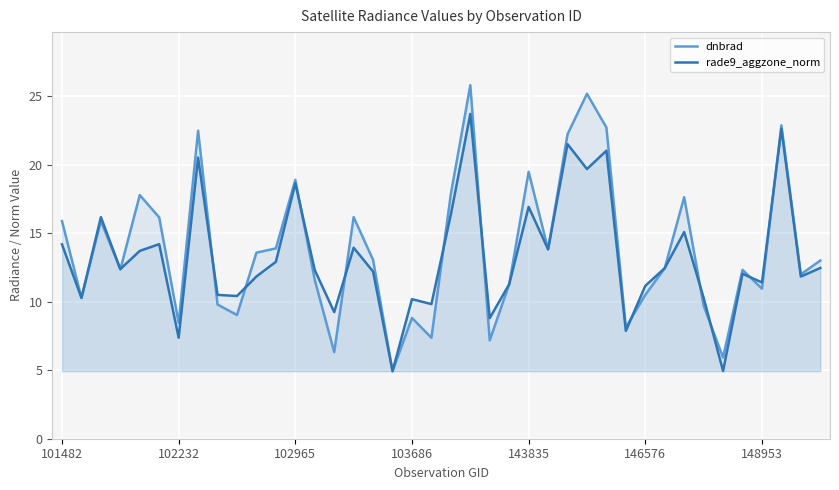

What is the total value across all series at 21?

49.5